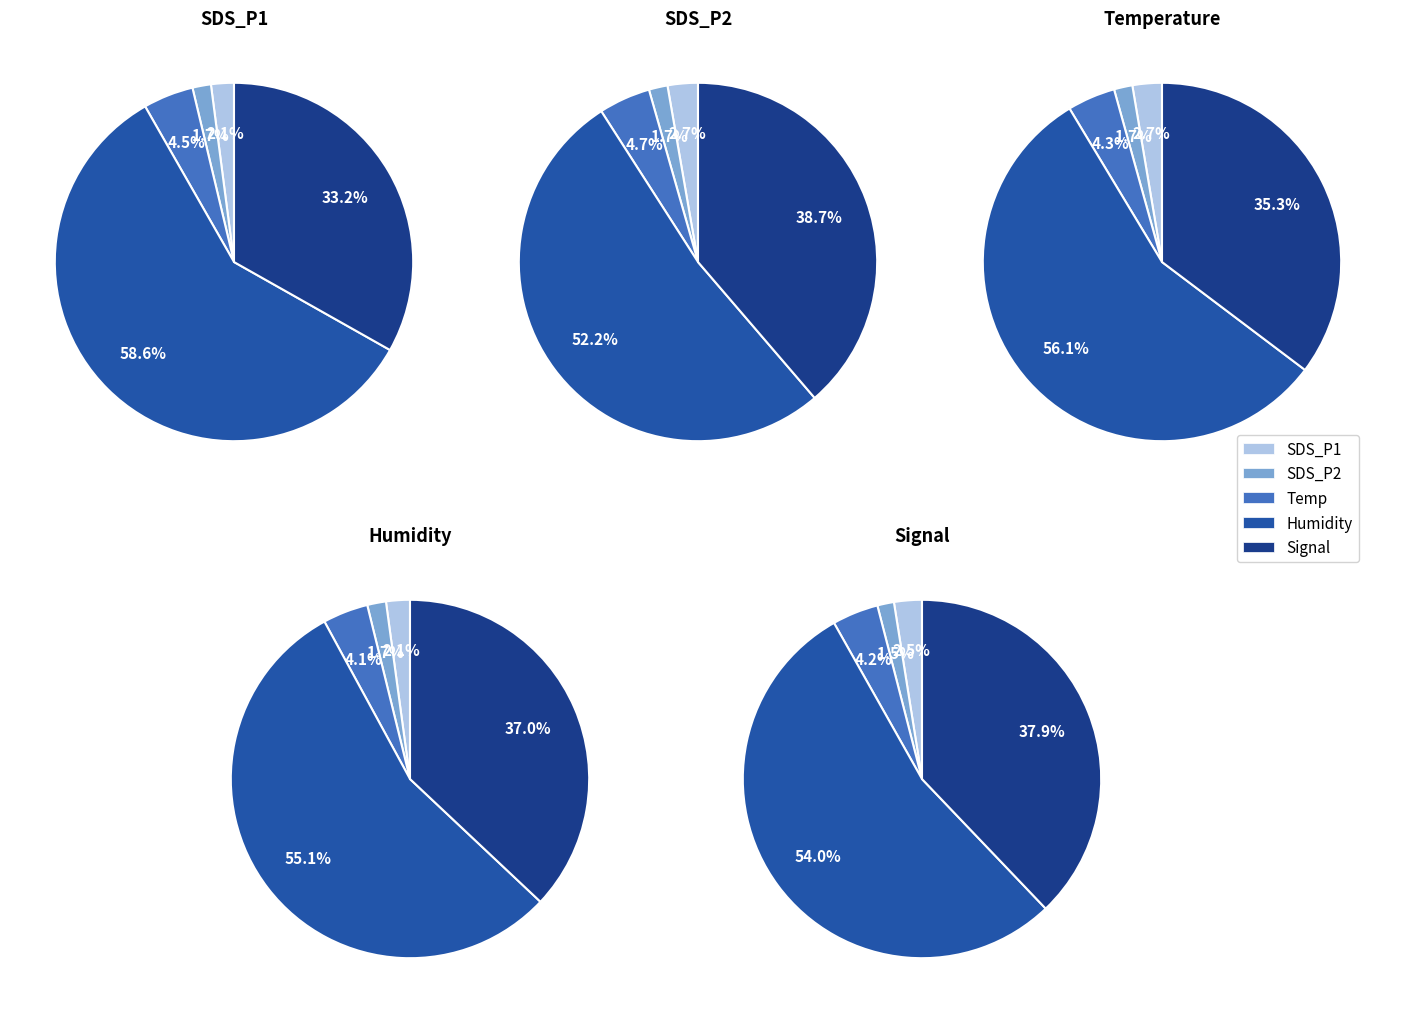

Does 37 represent more than half of the total?

No